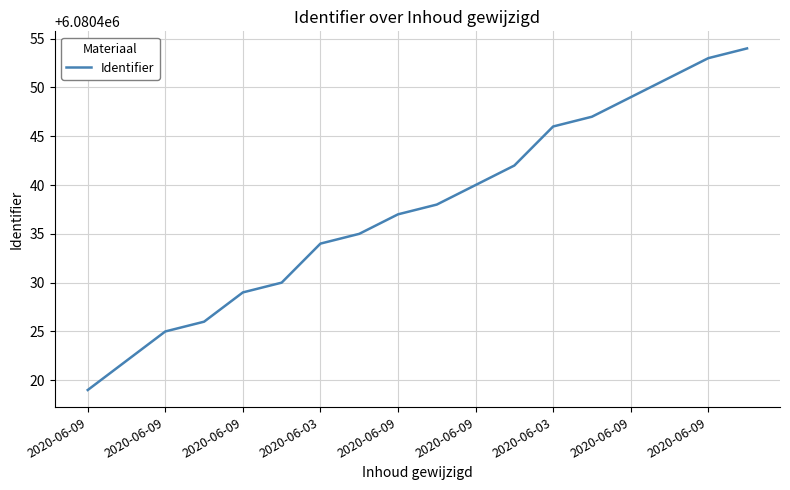

What is the smallest value displayed?

6080419